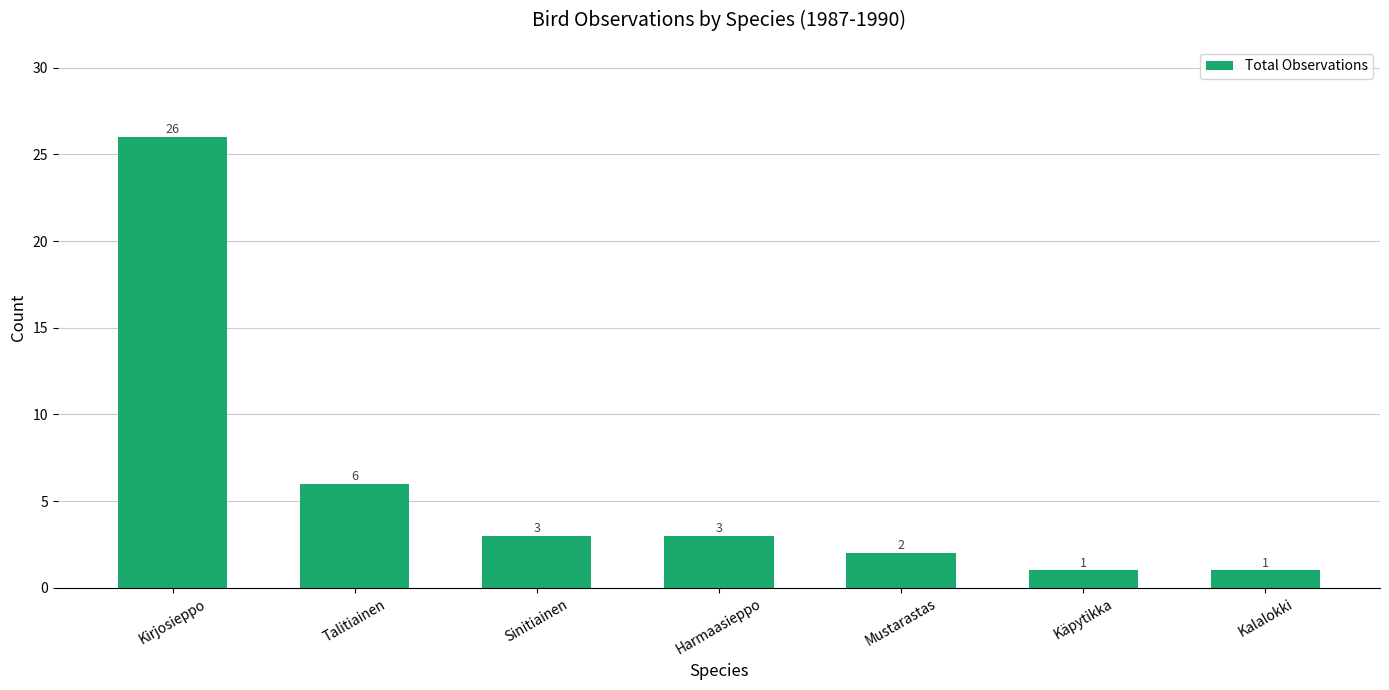

Which category has the highest value across all series?

Kirjosieppo